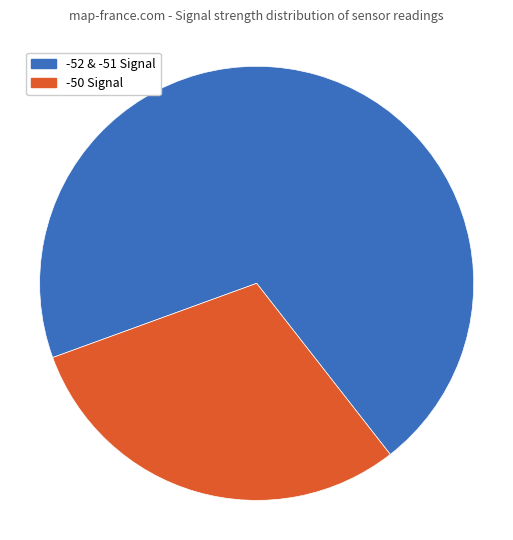

To the nearest percent, what is the average slice percentage?

50%